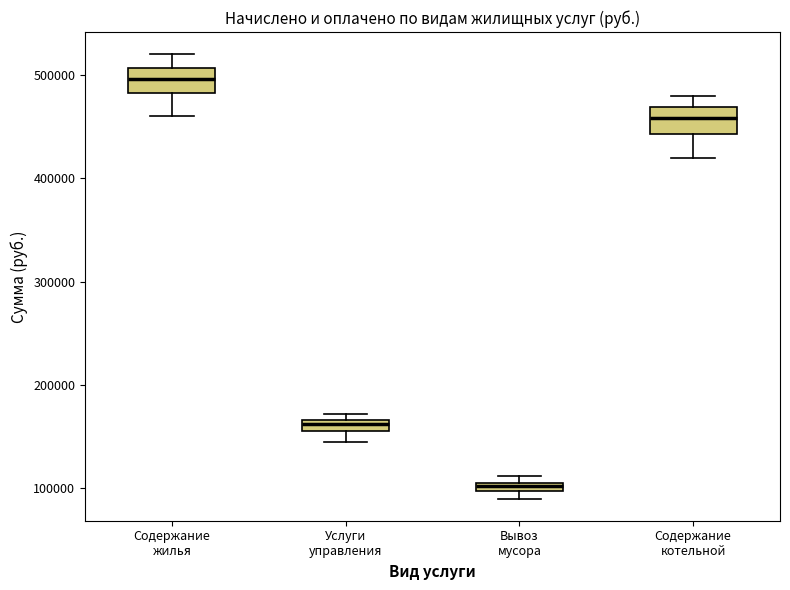

Where is the upper edge of the box for Услуги управления on the y-axis? The values are not printed on the chart, so give them approximately, as read against the axis.

170000